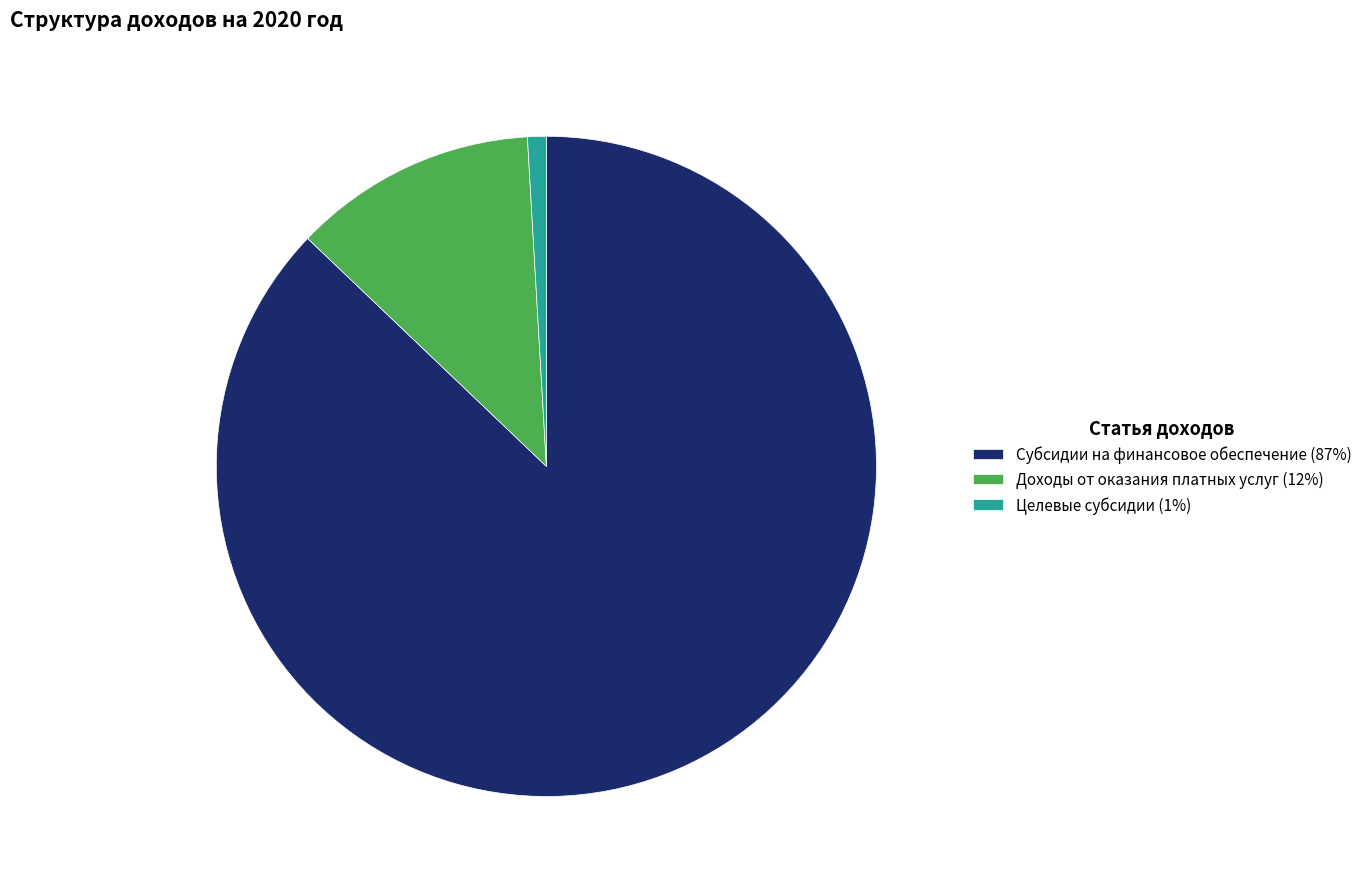

Which category accounts for the majority?

Субсидии на финансовое обеспечение (87%)